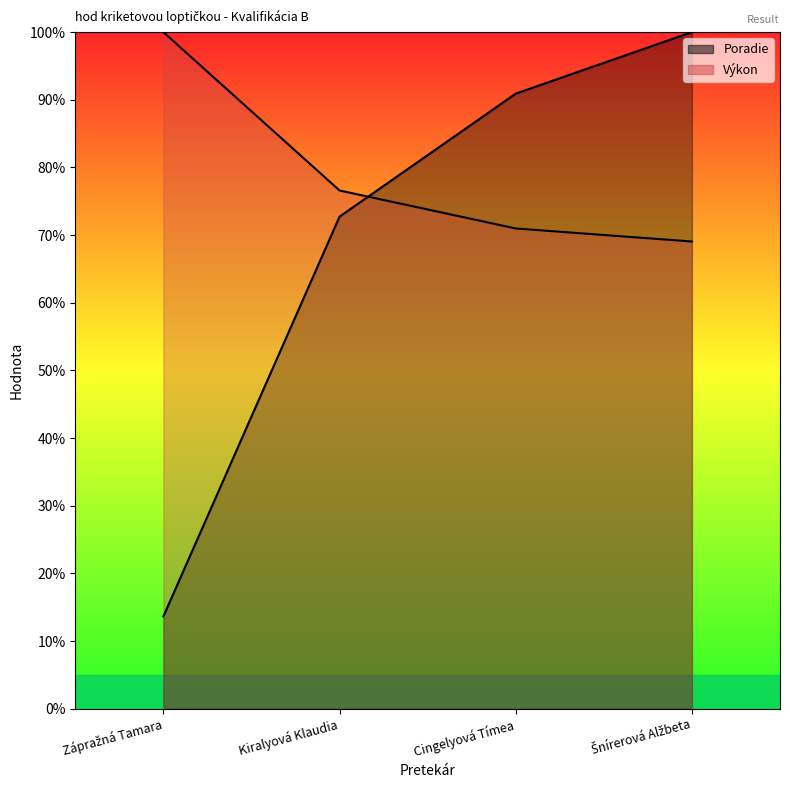

Reading left to right, what are all the values shown in this chart?

Poradie: Zápražná Tamara=13.6	Kiralyová Klaudia=72.7	Cingelyová Tímea=90.9	Šnírerová Alžbeta=100.0
Výkon: Zápražná Tamara=100.0	Kiralyová Klaudia=76.6	Cingelyová Tímea=71.0	Šnírerová Alžbeta=69.1